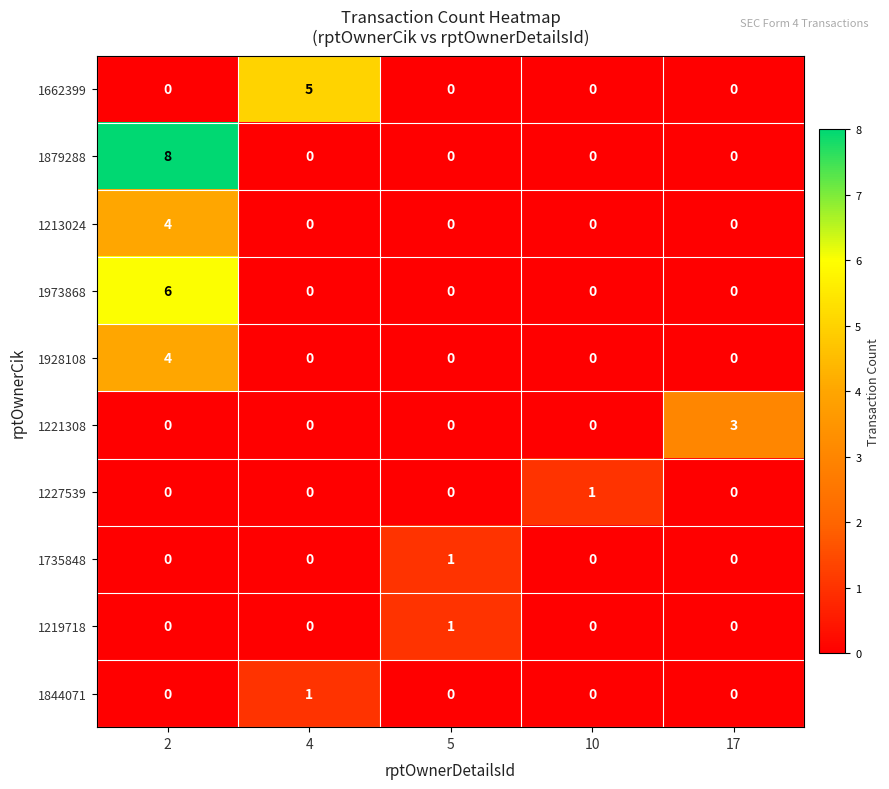

What is the greatest value displayed?

8